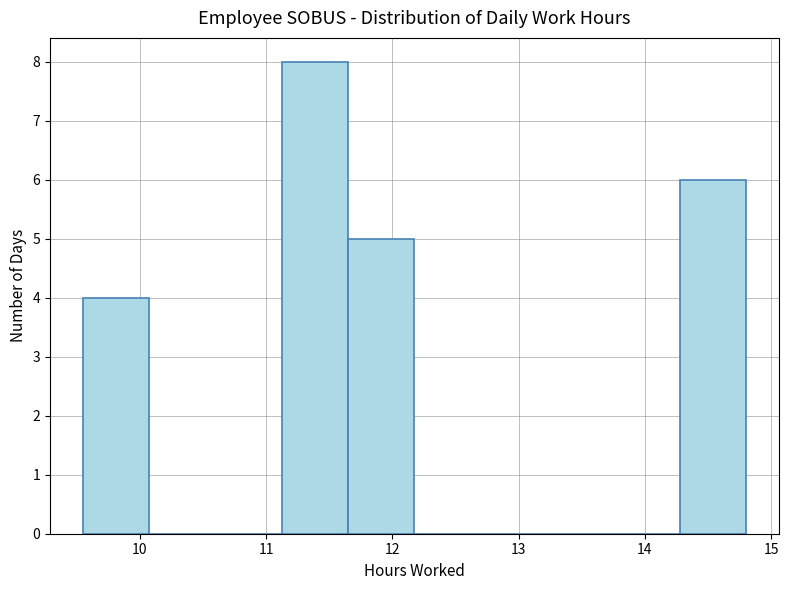

Reading left to right, transcribe this chart: for each bar, give the range it covers on the x-axis and its height. Neither the bar edges nor the heights are printed on the chart, so give them approximately, as read against the axes.

9.6 to 10.1: 4
10.1 to 10.6: 0
10.6 to 11.1: 0
11.1 to 11.7: 8
11.7 to 12.2: 5
12.2 to 12.7: 0
12.7 to 13.2: 0
13.2 to 13.8: 0
13.8 to 14.3: 0
14.3 to 14.8: 6